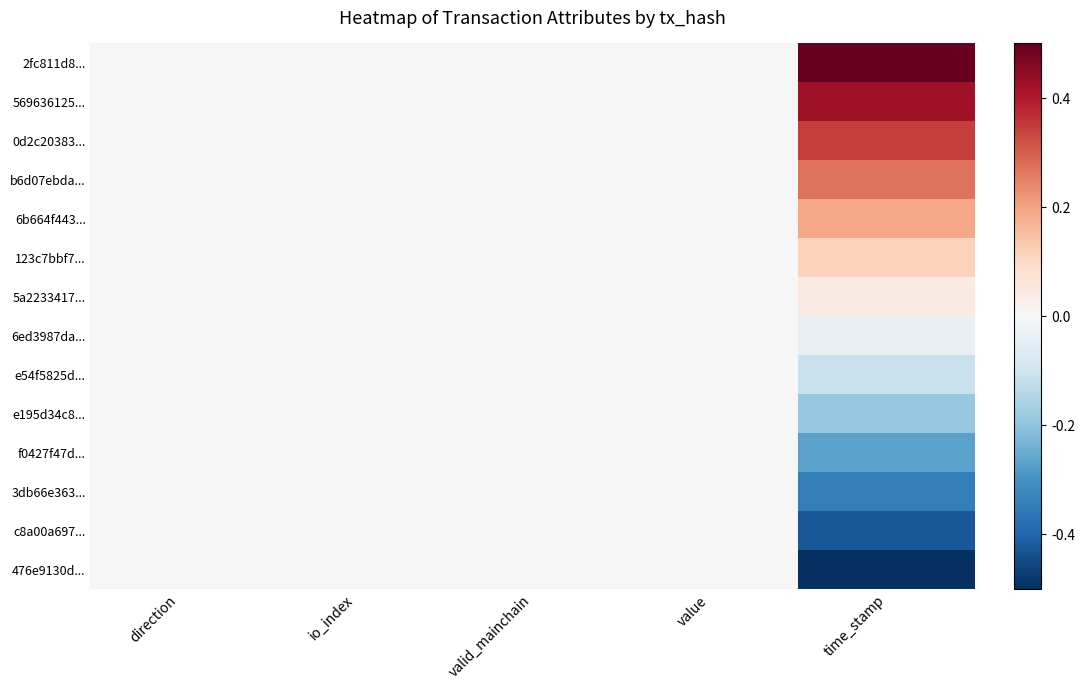

At how many categories does at least one series exceed 0?

1